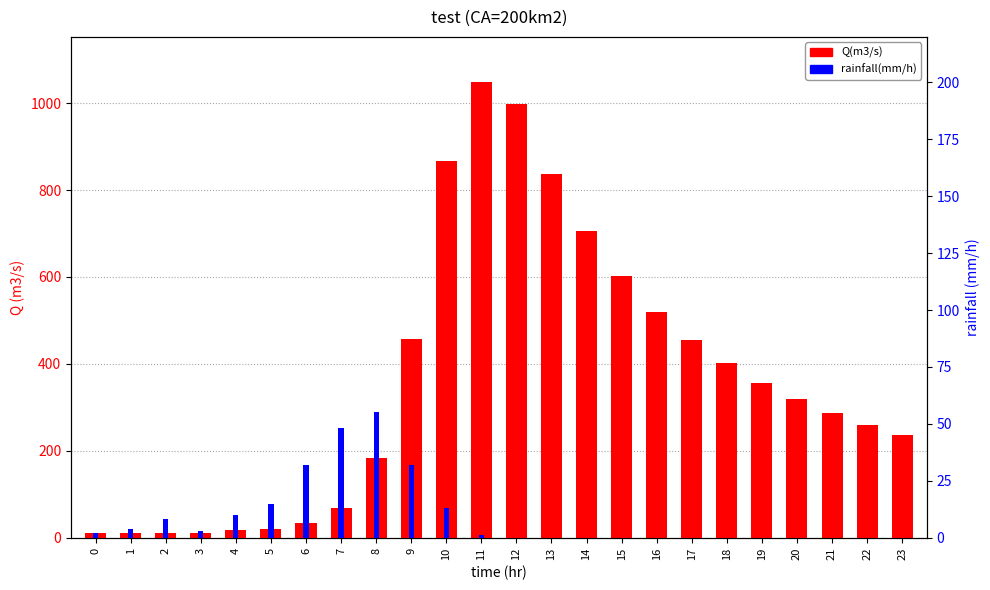

What is the sum of the rainfall(mm/h) values at 7 and 8?

103.0